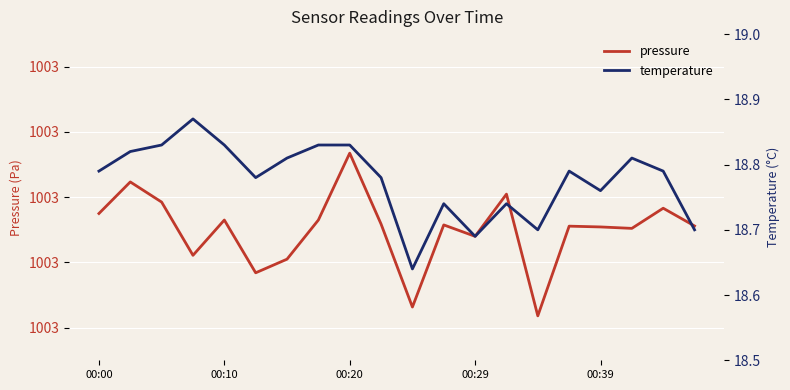

How many temperature values are between 18 and 19?

20